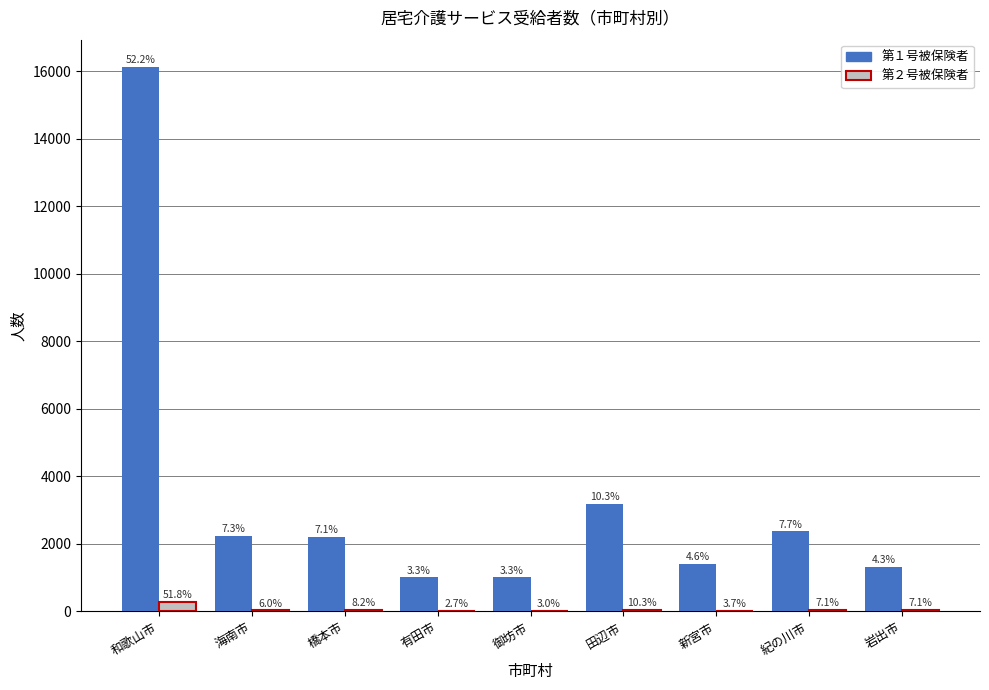

What value does the 第１号被保険者 series have at 海南市, to the nearest 50?

2250